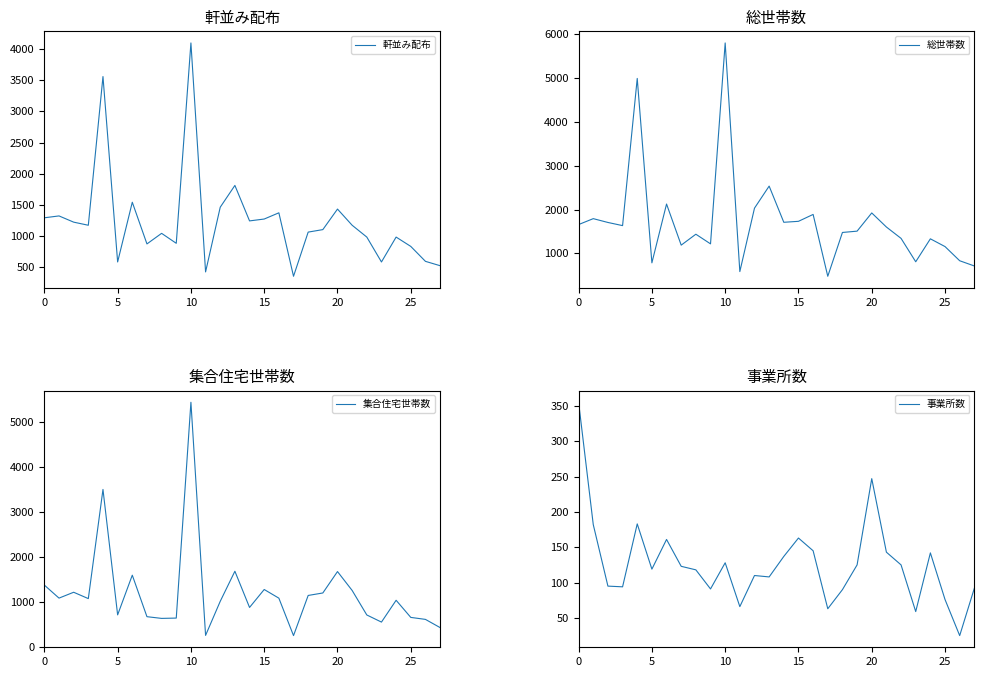

Reading right to left, list all the values displayed in this chart.

軒並み配布: 520	590	830	980	580	980	1170	1430	1100	1060	350	1370	1270	1240	1810	1460	420	4100	880	1040	870	1540	580	3560	1170	1220	1320	1290
総世帯数: 713	832	1155	1332	809	1342	1601	1922	1507	1477	478	1888	1731	1709	2534	2031	585	5798	1217	1437	1188	2125	784	4989	1633	1705	1792	1657
集合住宅世帯数: 430	612	656	1036	552	710	1254	1673	1198	1143	252	1083	1275	877	1680	1013	257	5429	641	634	672	1593	712	3495	1073	1214	1084	1373
事業所数: 92	25	76	142	59	125	143	247	125	90	63	145	163	137	108	110	66	128	91	118	123	161	119	183	94	95	182	355